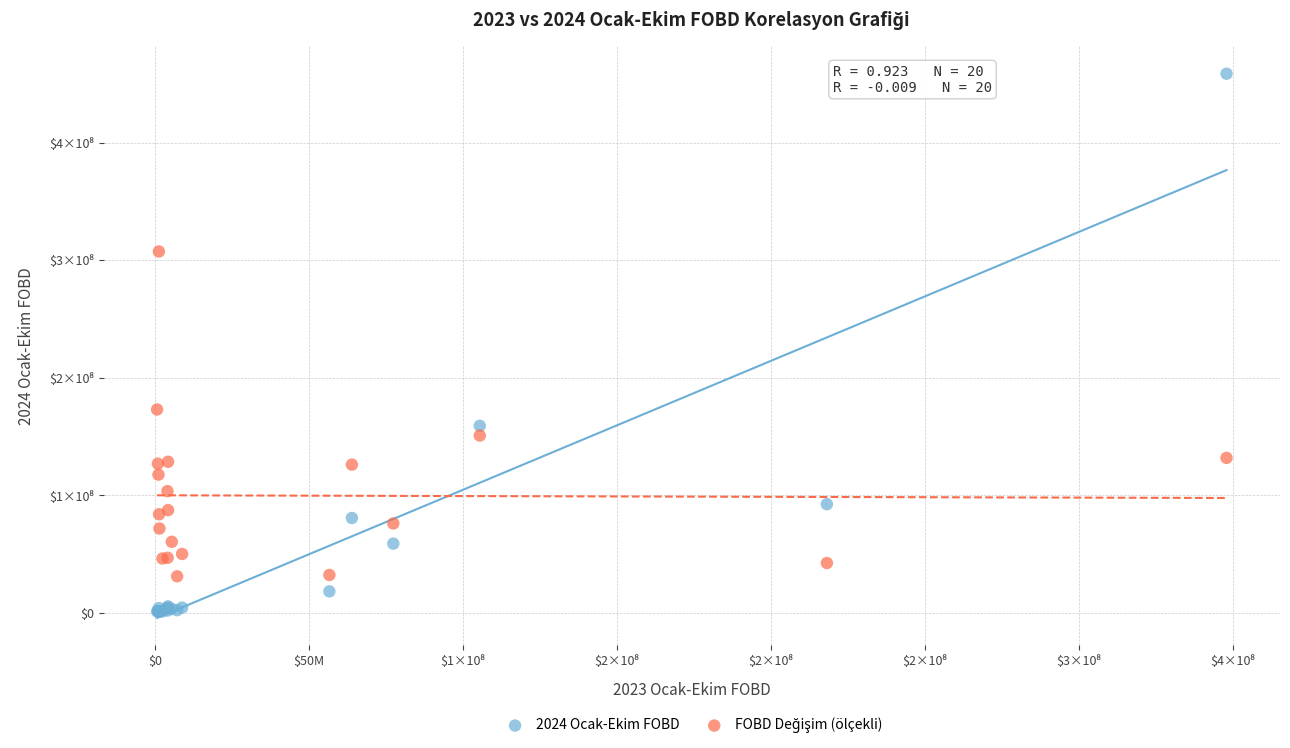

Which series contains the lowest Y value?

2024 Ocak-Ekim FOBD